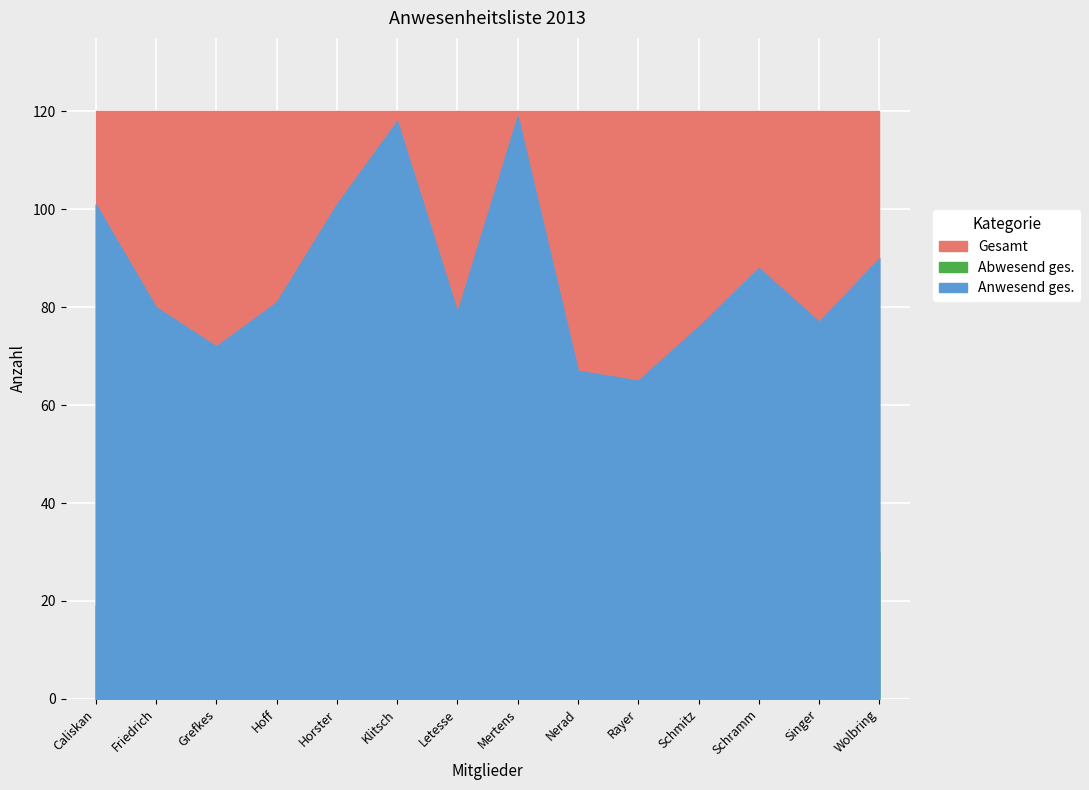

True or false: Abw. has more than 2 interior local peaks.

True